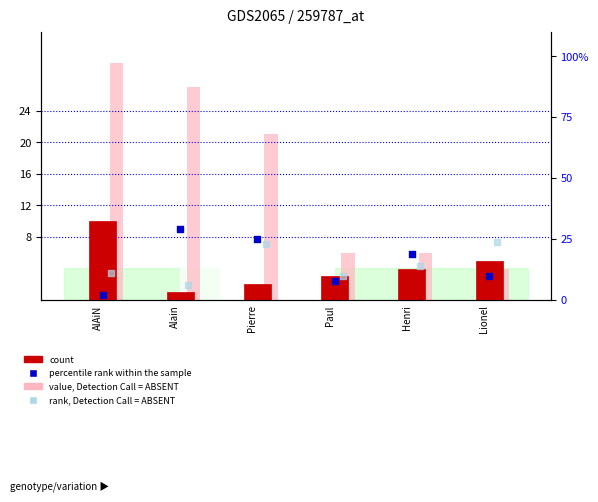

Which series has the largest total across all categories?

value, Detection Call = ABSENT